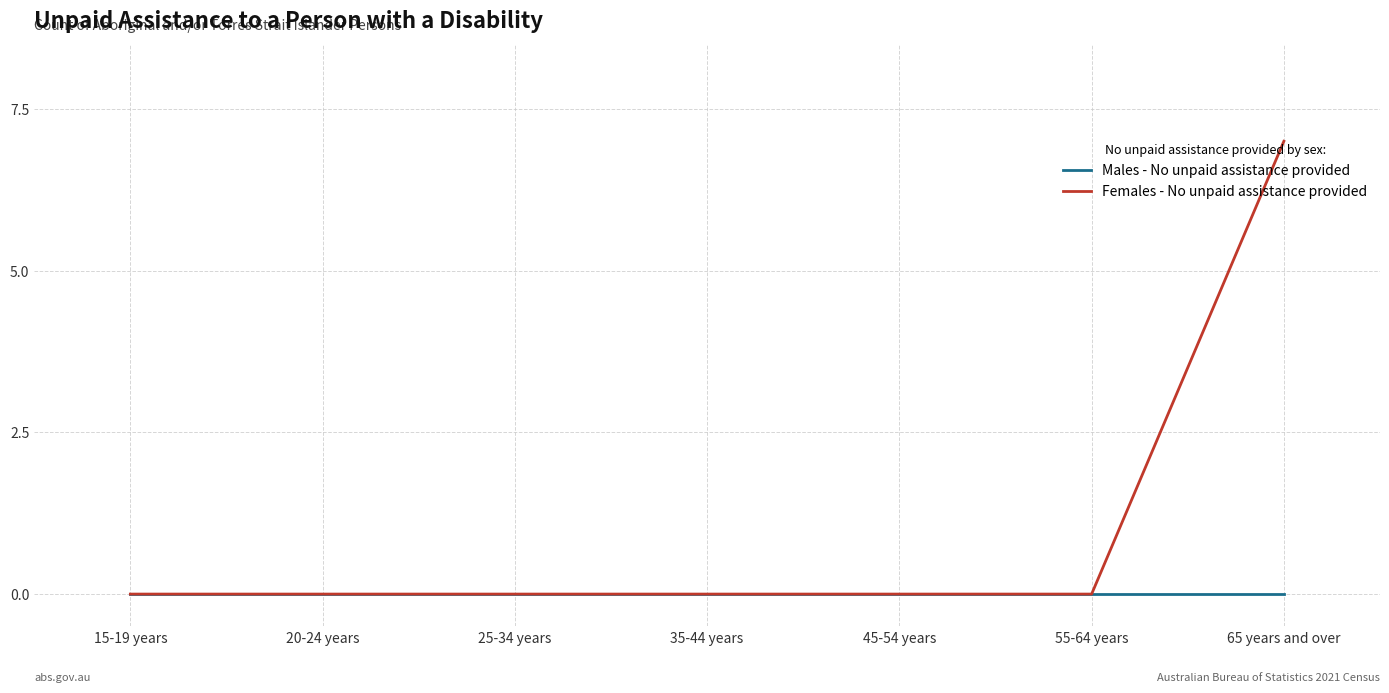

Rank the series by their average value, from highest to lowest.

Females - No unpaid assistance provided, Males - No unpaid assistance provided